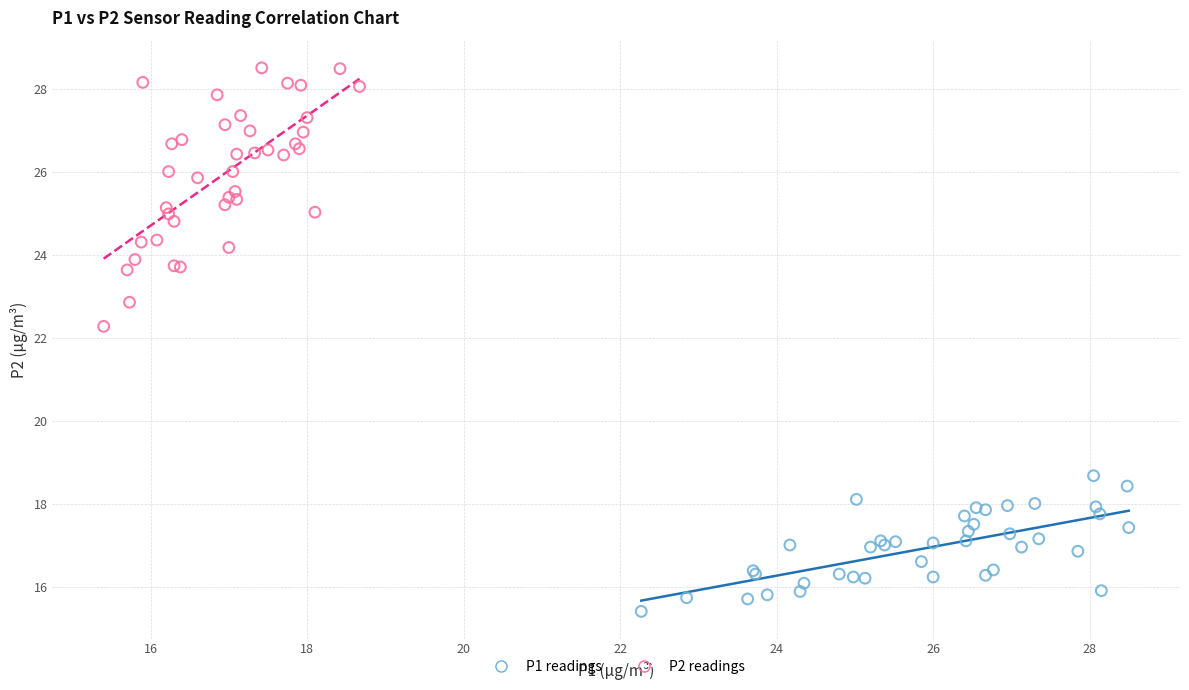

Which series reaches the maximum Y coordinate?

P2 readings